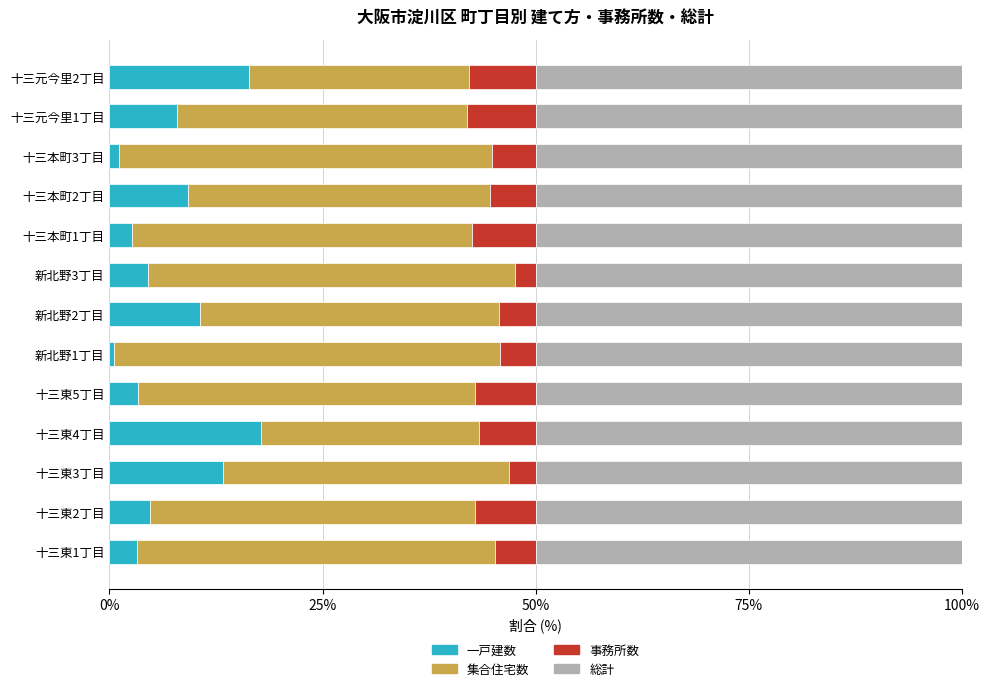

What is the maximum value for 一戸建数?

17.8